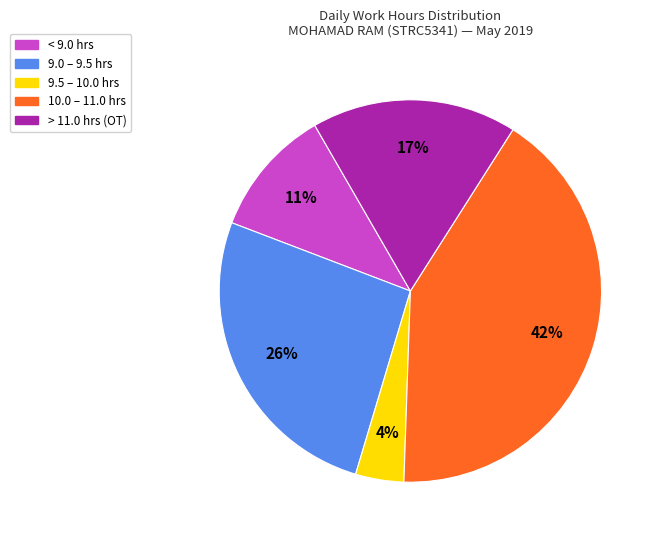

What percentage is the > 11.0 hrs (OT) slice, to the nearest percent?

17%